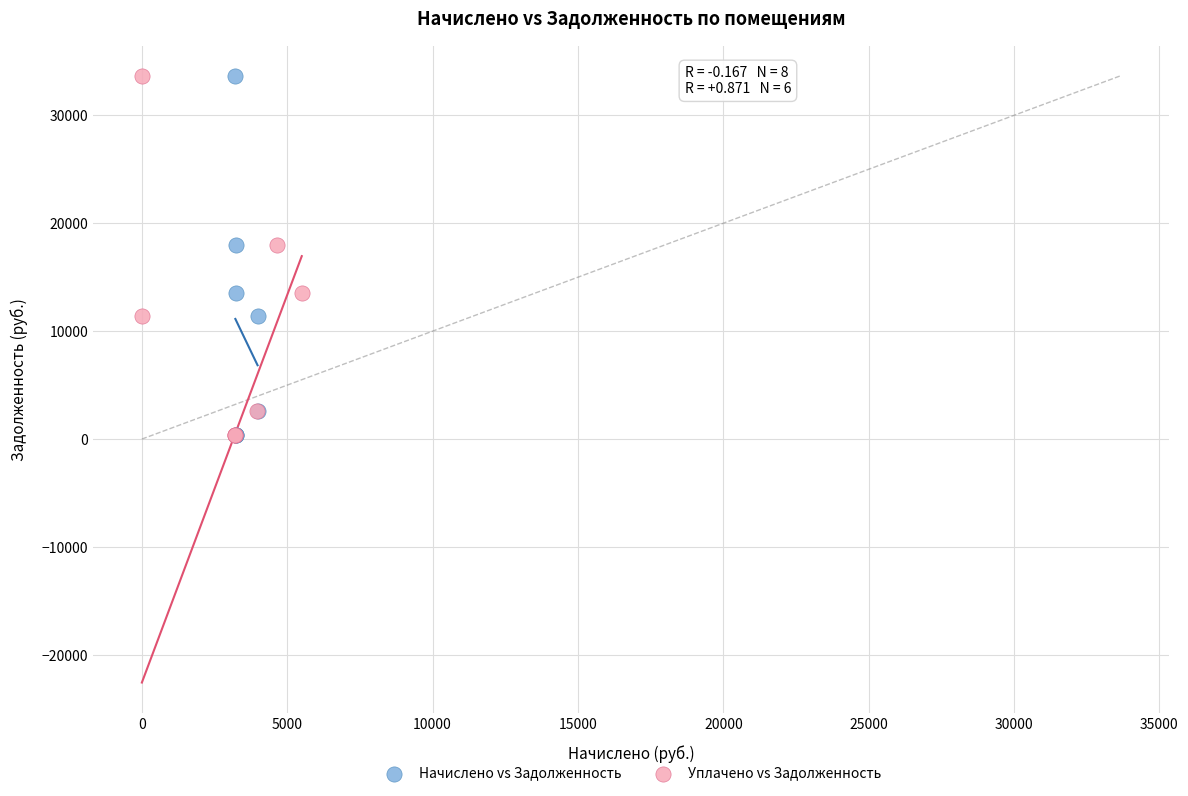

What are all the series names shown in the legend?

Начислено vs Задолженность, Уплачено vs Задолженность